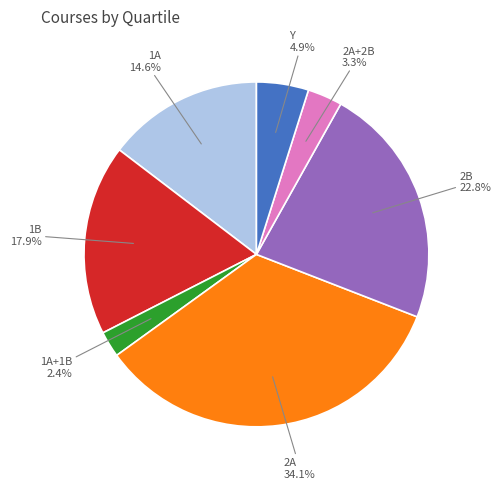

To the nearest percent, what is the difference between the 2B and 1A+1B slice percentages?

20%